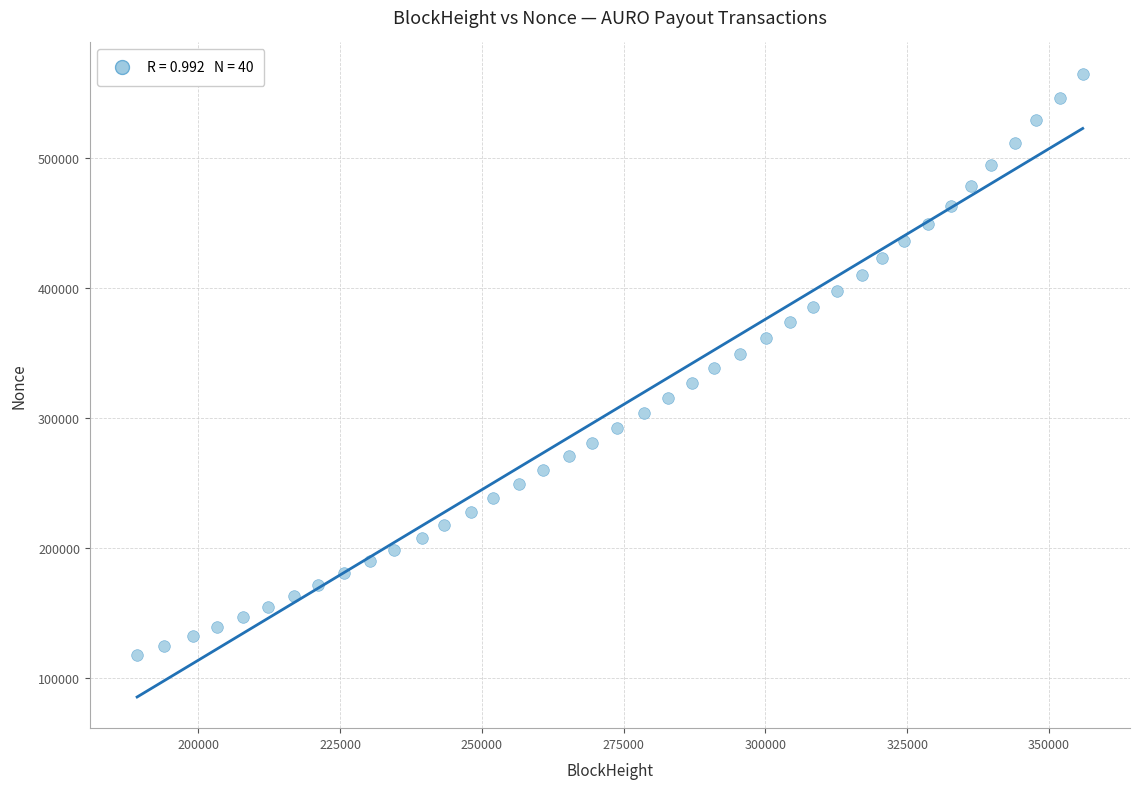

What is the range of Y values (max minus min)?

447256